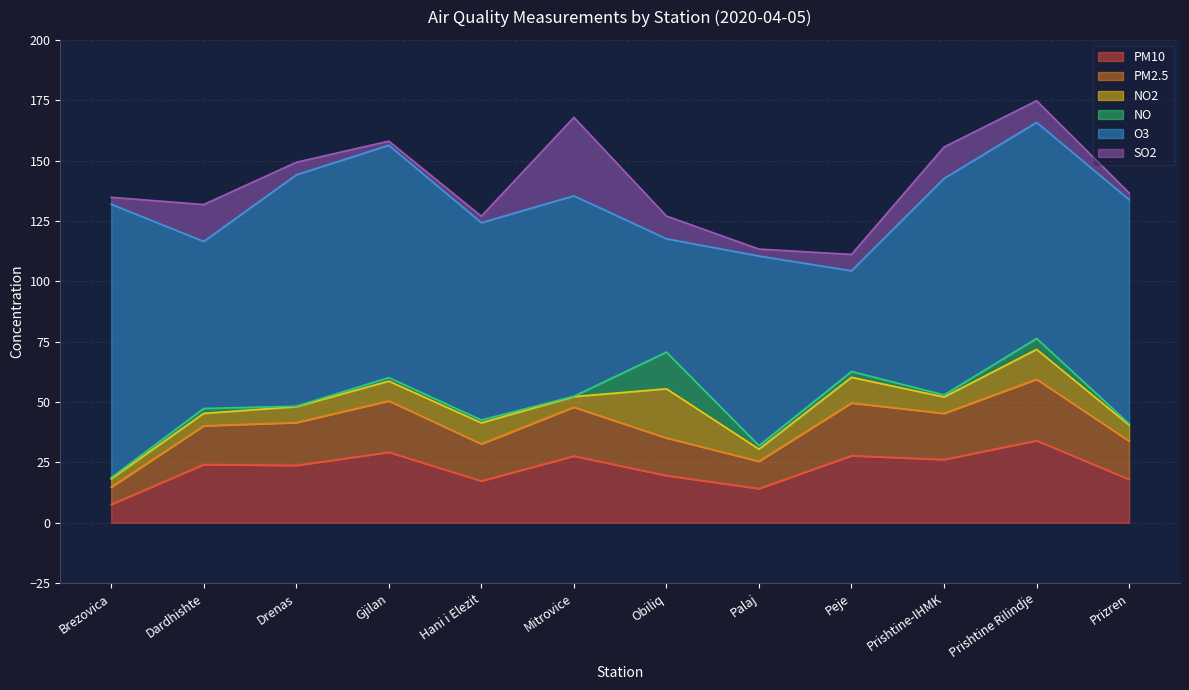

True or false: PM2.5 and NO cross at least once.

False